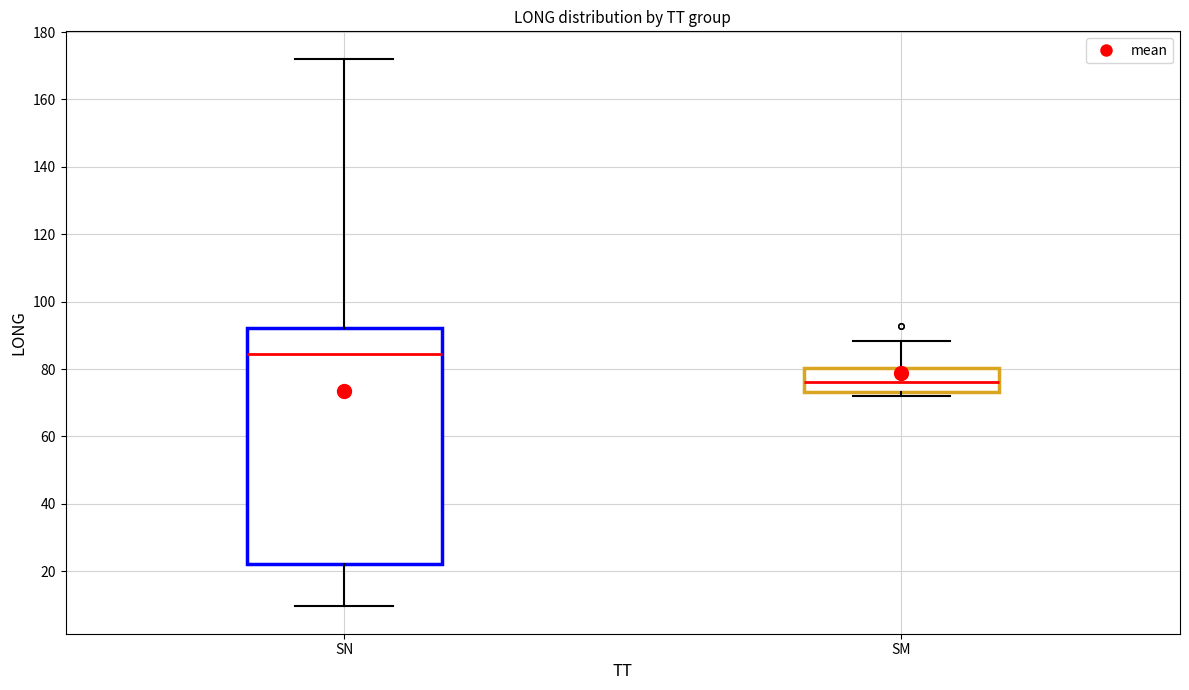

Reading left to right, read every box against the y-axis: the position of its median line, the range the box covers, and the ends of its whiskers. The values are not printed on the chart, so give them approximately, as read against the axis.

SN: median 84, box 22 to 92, whiskers 10 to 172
SM: median 76, box 74 to 80, whiskers 72 to 88